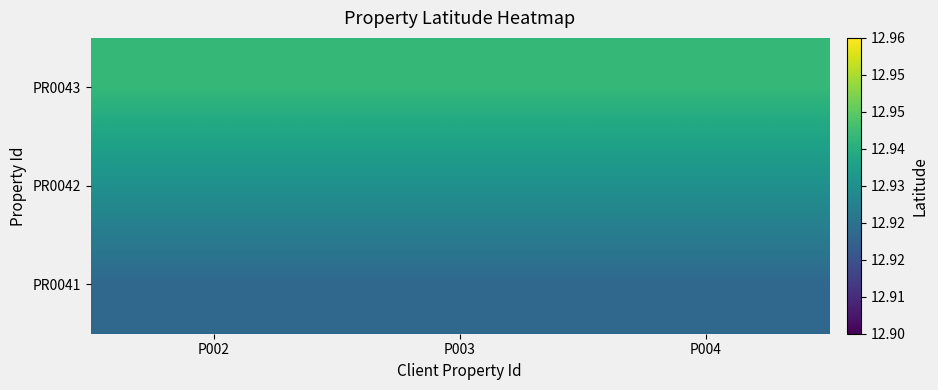

List the series in order of their overall mean, highest first.

PR0043, PR0042, PR0041